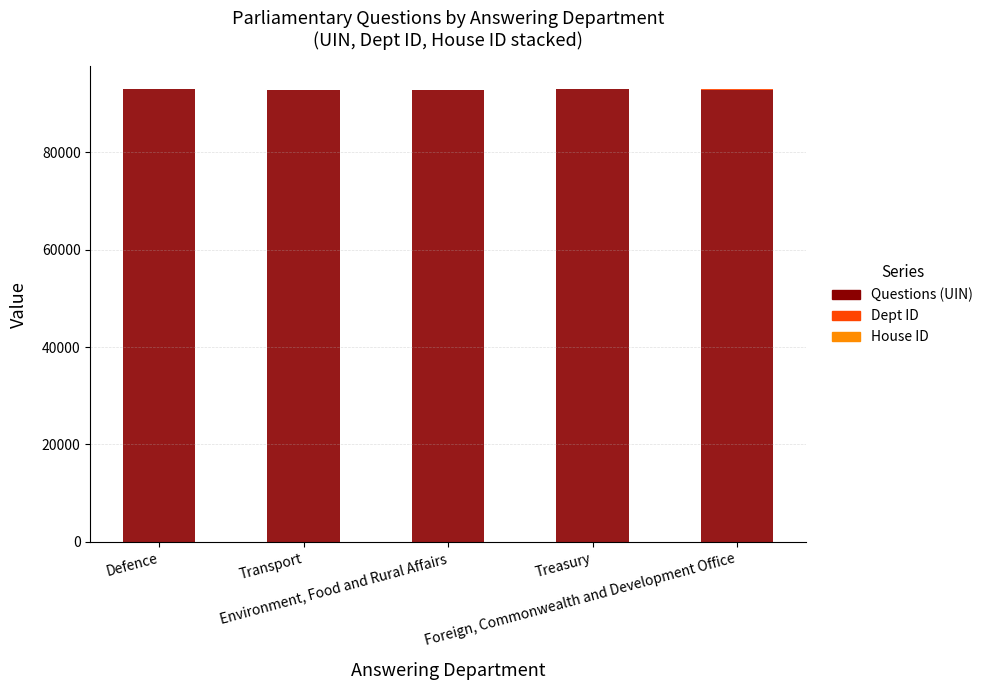

Which has a higher value, Treasury or Defence?

Treasury